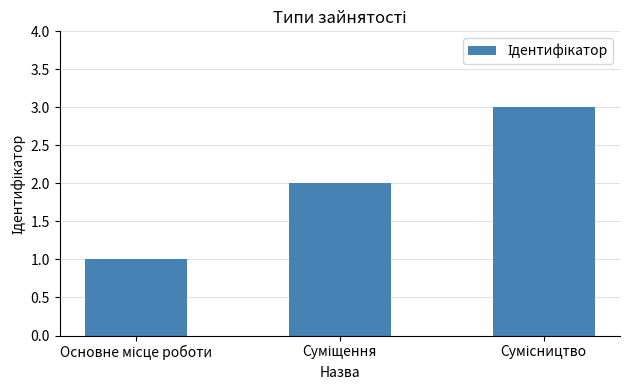

Are the bars horizontal?

No